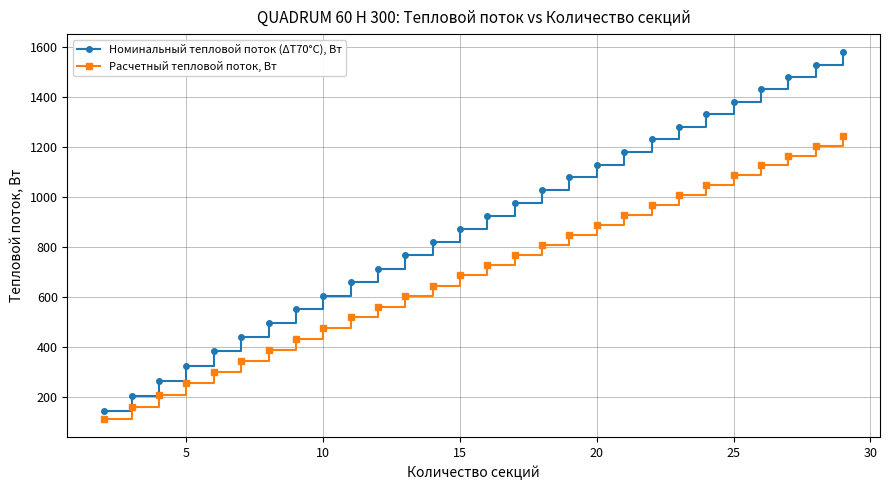

True or false: Номинальный тепловой поток (ΔТ70°С), Вт and Расчетный тепловой поток, Вт intersect in this chart.

False